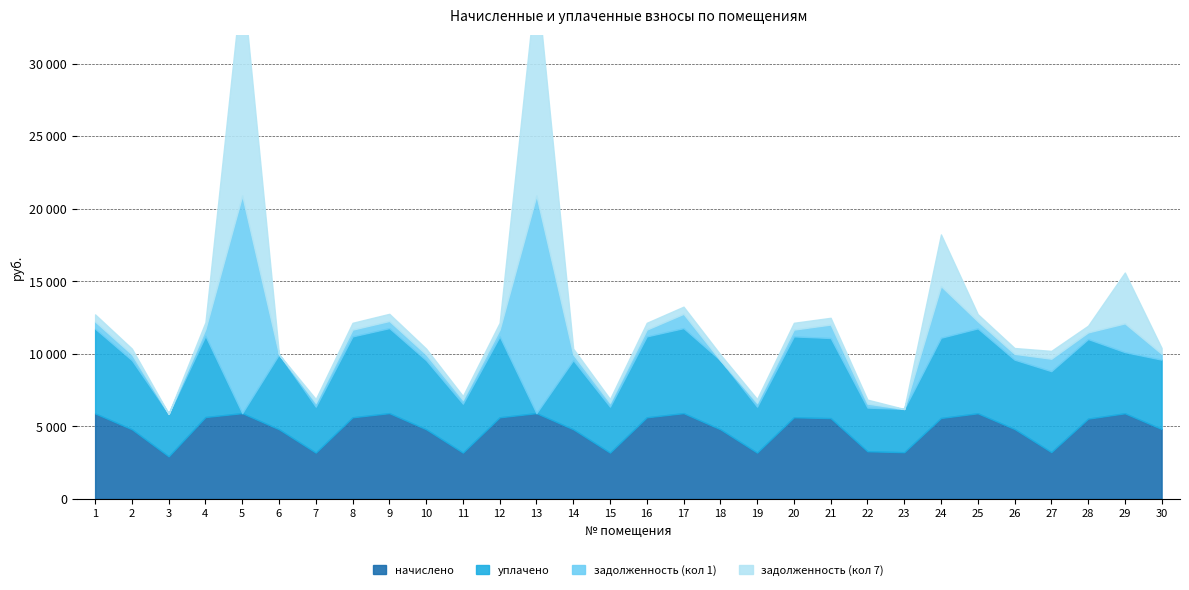

Reading left to right, transcribe all the data shown in this chart.

начислено: 1=5893.6	2=4801.8	3=2934.5	4=5643.7	5=5912.0	6=4801.8	7=3192.0	8=5625.2	9=5912.0	10=4801.8	11=3192.0	12=5625.2	13=5912.0	14=4801.8	15=3192.0	16=5625.2	17=5912.0	18=4801.8	19=3192.0	20=5625.2	21=5569.7	22=3284.5	23=3219.7	24=5578.9	25=5902.8	26=4820.3	27=3229.0	28=5532.7	29=5902.8	30=4820.3
уплачено: 1=5841.3	2=4759.2	3=2934.1	4=5593.7	5=0.0	6=5160.8	7=3163.7	8=5575.4	9=5859.6	10=4759.2	11=3370.3	12=5575.4	13=0.0	14=4760.2	15=3164.4	16=5575.4	17=5859.6	18=4759.4	19=3163.7	20=5575.4	21=5520.3	22=3010.8	23=2979.9	24=5529.5	25=5850.5	26=4777.6	27=5576.3	28=5483.7	29=4216.2	30=4777.6
задолженность (кол 1): 1=491.1	2=400.1	3=0.0	4=470.3	5=68275.7	6=0.0	7=266.0	8=468.8	9=492.7	10=400.1	11=266.0	12=468.8	13=68275.7	14=400.1	15=266.0	16=468.8	17=985.3	18=0.0	19=266.0	20=468.8	21=928.3	22=273.7	23=0.0	24=3560.7	25=491.9	26=401.7	27=856.5	28=461.1	29=1980.5	30=401.7
задолженность (кол 7): 1=491.1	2=400.1	3=0.3	4=470.3	5=71142.0	6=0.0	7=266.0	8=468.8	9=492.7	10=400.1	11=266.0	12=468.8	13=71142.0	14=399.1	15=266.0	16=468.8	17=492.7	18=400.0	19=266.0	20=468.8	21=464.1	22=273.7	23=0.0	24=3560.7	25=491.9	26=401.7	27=540.5	28=461.1	29=3503.6	30=401.7